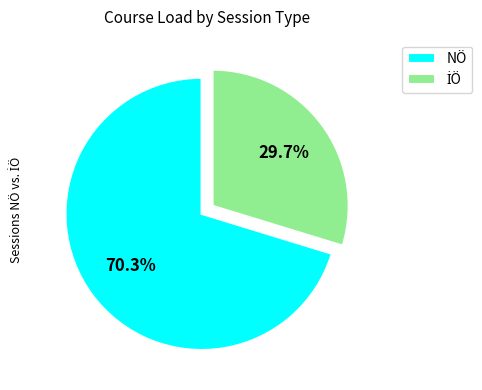

How much of the chart is everything except NÖ?

29.7%